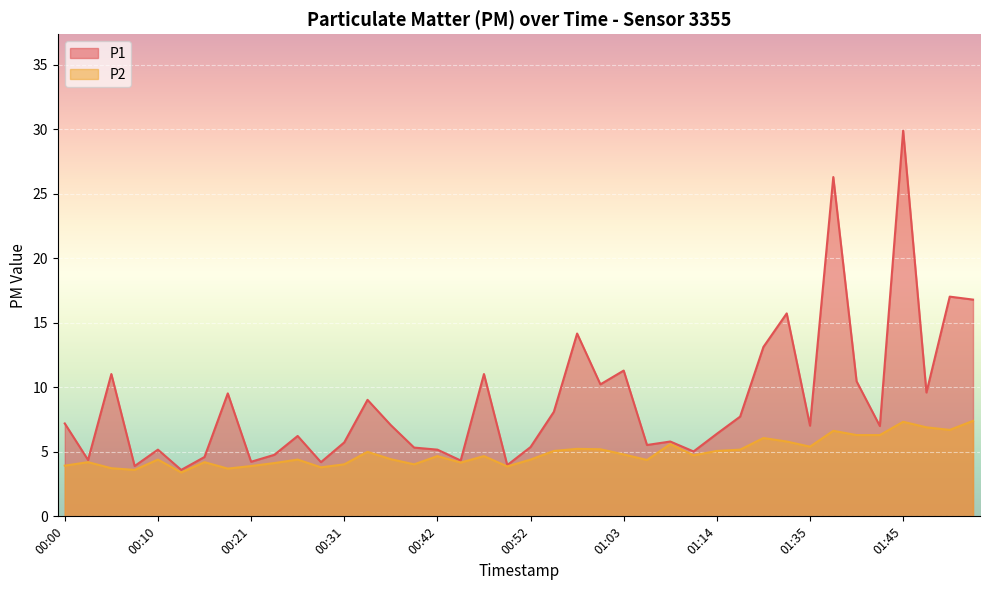

What is the label of the 26th point from the left?

01:05